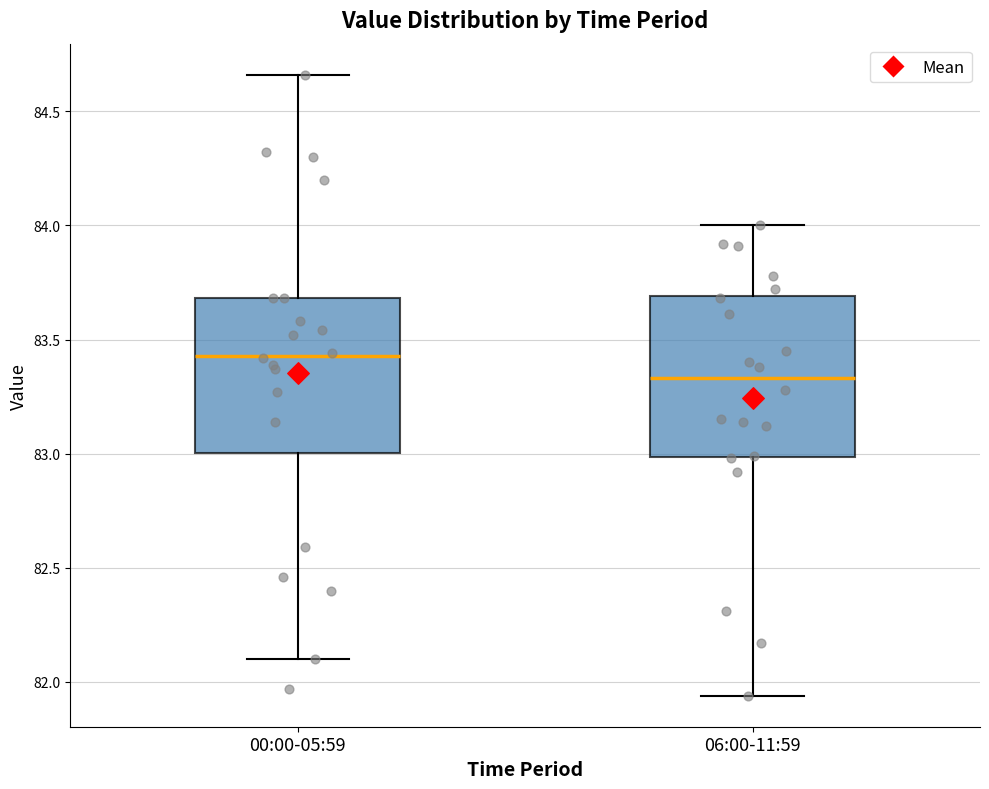

Where is the lower edge of the box for 00:00-05:59 on the y-axis? The values are not printed on the chart, so give them approximately, as read against the axis.

83.00